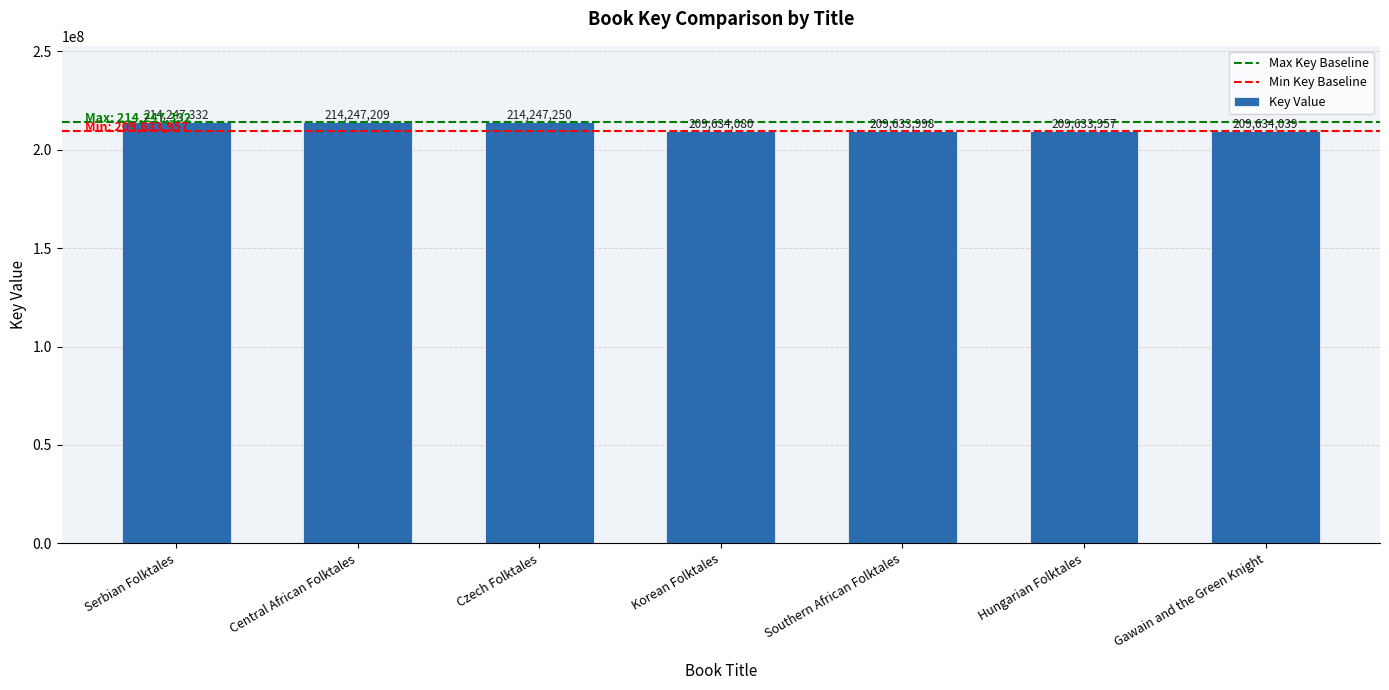

List the labels in order of value, largest first.

Serbian Folktales, Czech Folktales, Central African Folktales, Korean Folktales, Gawain and the Green Knight, Southern African Folktales, Hungarian Folktales